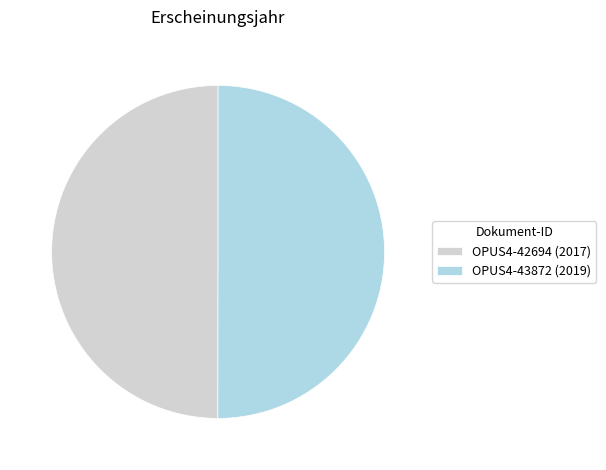

The OPUS4-42694 slice represents 41% of the pie. True or false?

False